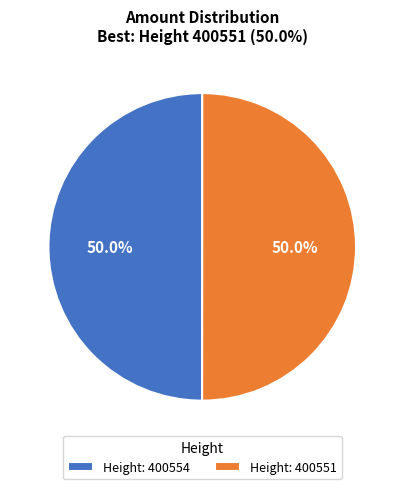

What is the ratio of the value at Height: 400554 to the value at Height: 400551?

1.0